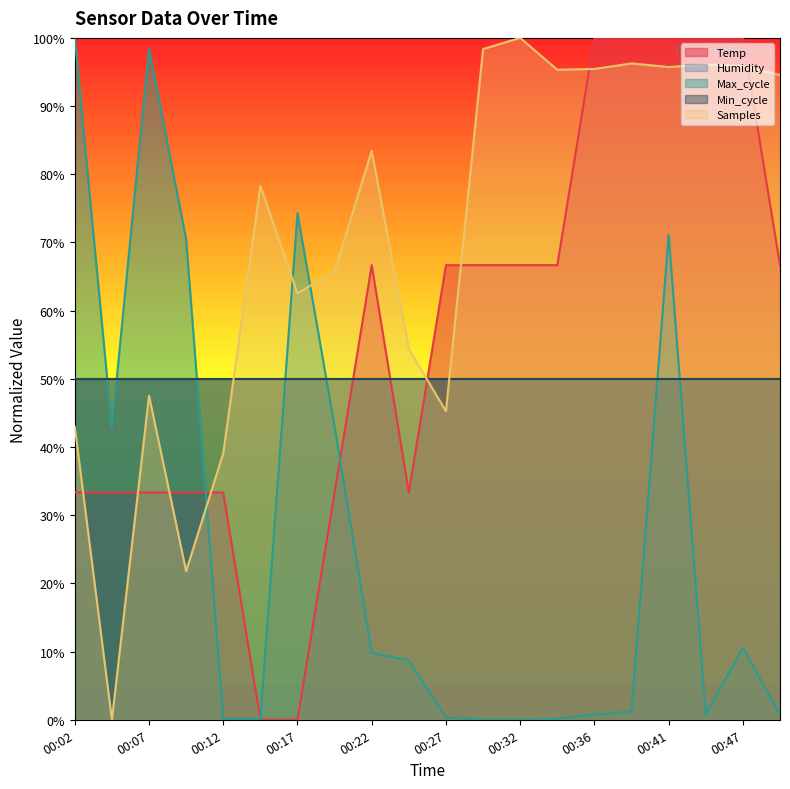

How many lines are shown in the chart?

5